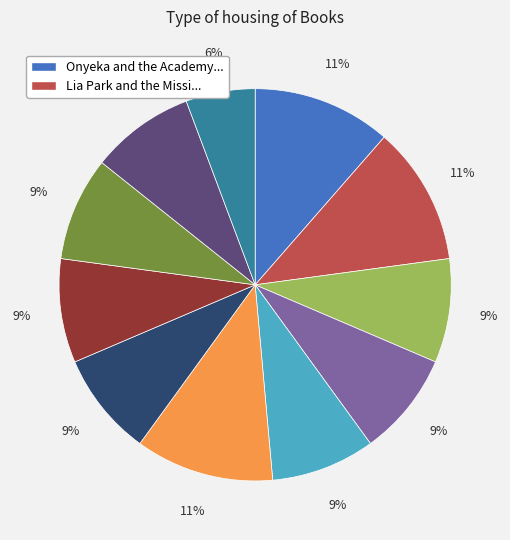

Is there any slice that represents more than half of the pie?

No